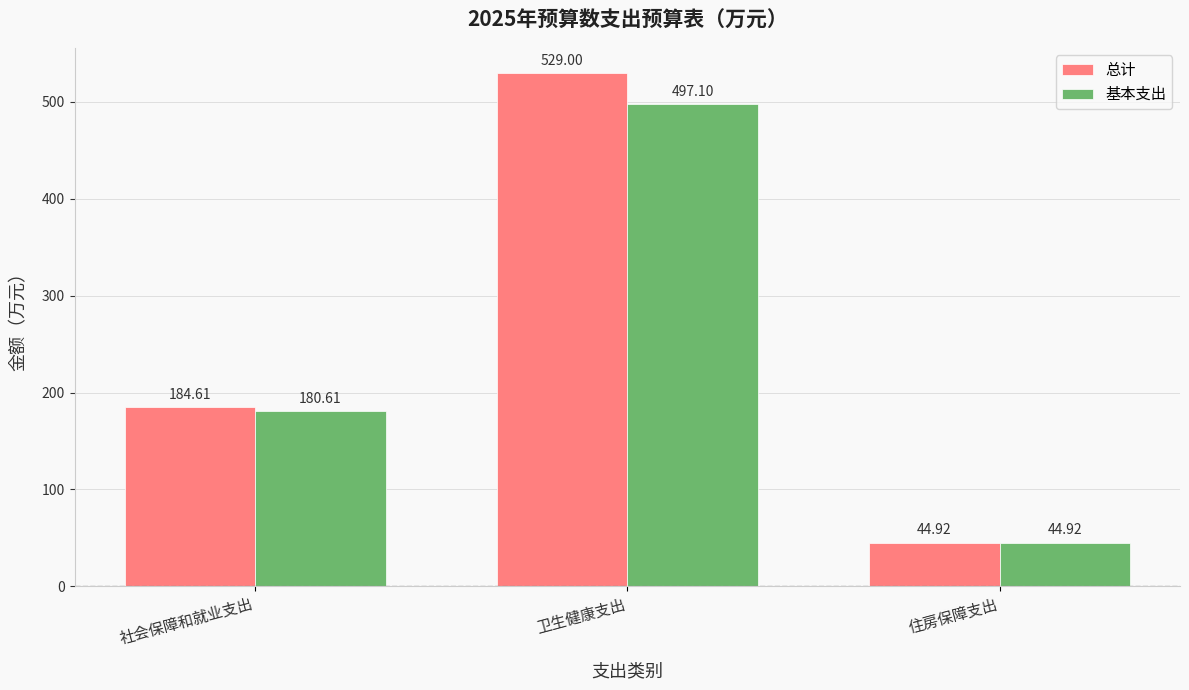

What is the maximum value for 基本支出?

497.1